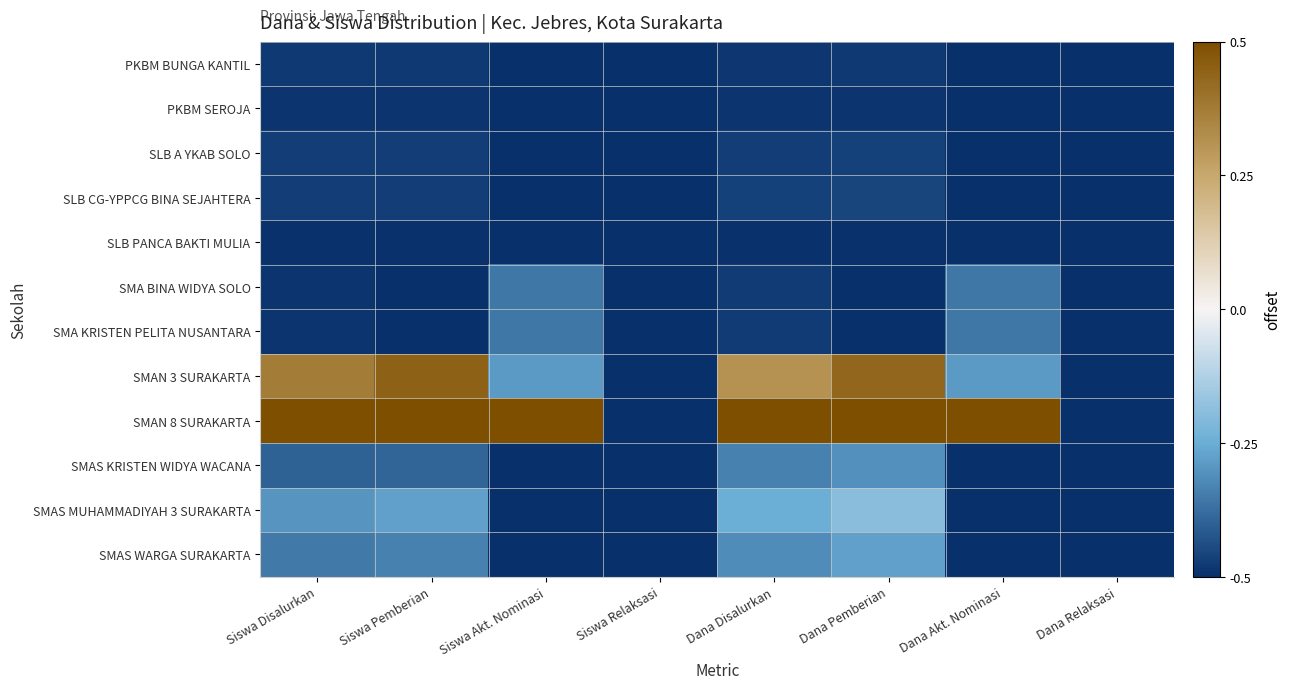

Rank the series by their maximum value, from lowest to highest.

SLB PANCA BAKTI MULIA, PKBM SEROJA, PKBM BUNGA KANTIL, SLB A YKAB SOLO, SLB CG-YPPCG BINA SEJAHTERA, SMA BINA WIDYA SOLO, SMA KRISTEN PELITA NUSANTARA, SMAS KRISTEN WIDYA WACANA, SMAS WARGA SURAKARTA, SMAS MUHAMMADIYAH 3 SURAKARTA, SMAN 3 SURAKARTA, SMAN 8 SURAKARTA